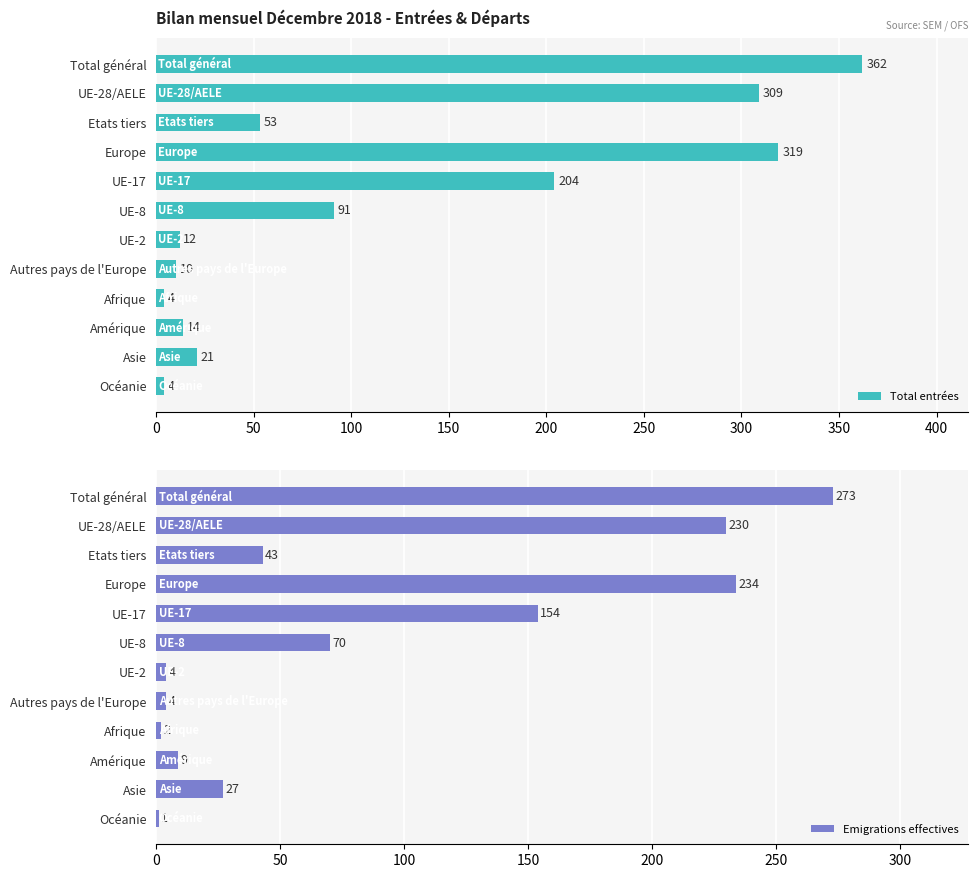

What position from the left is 50?

2